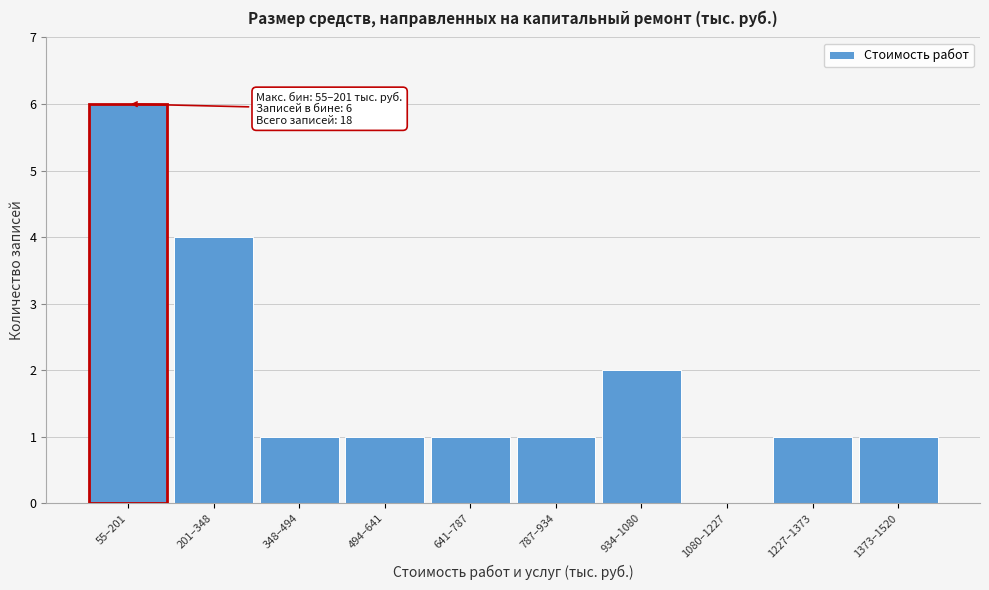

Reading left to right, transcribe all the data shown in this chart.

55–201=6	201–348=4	348–494=1	494–641=1	641–787=1	787–934=1	934–1080=2	1080–1227=0	1227–1373=1	1373–1520=1